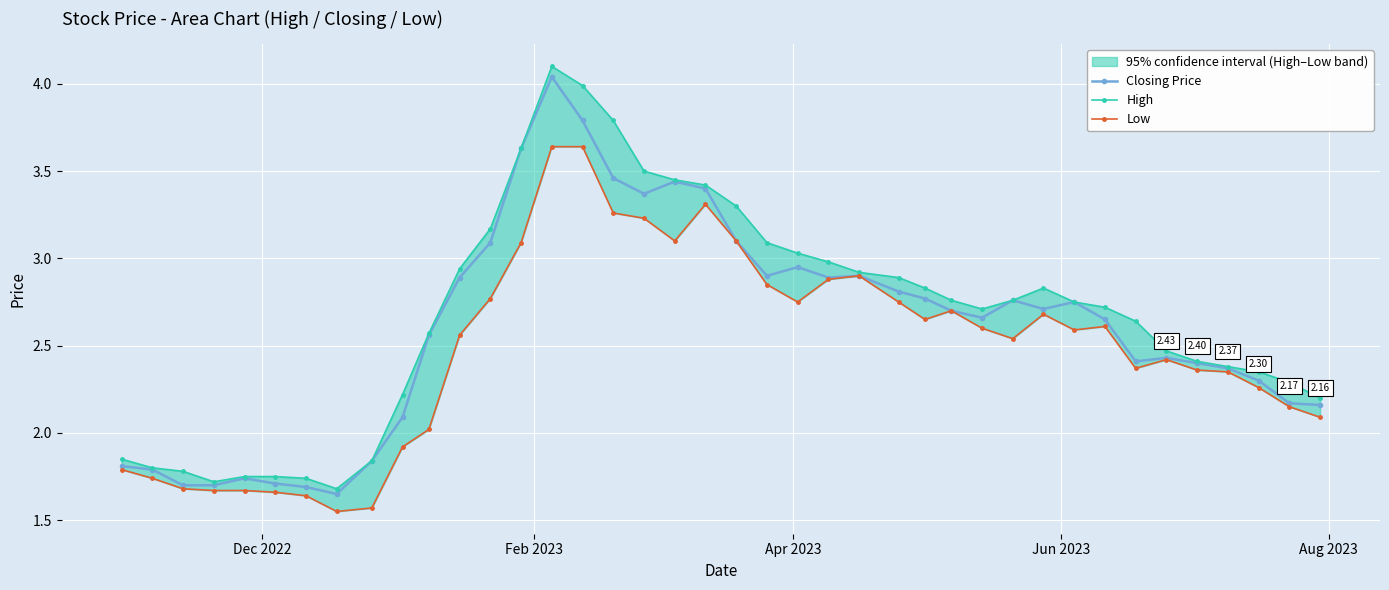

How many lines are shown in the chart?

3